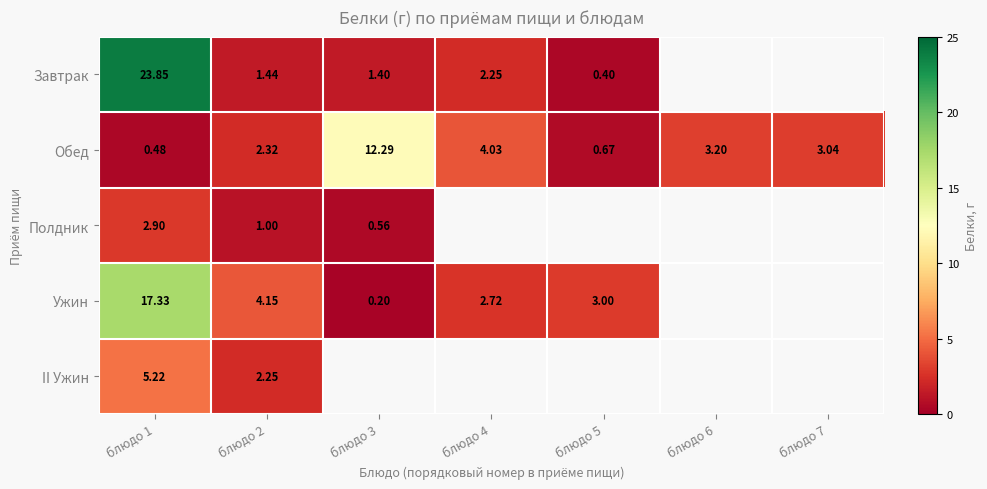

What is the approximate value of Завтрак at блюдо 1?

23.9